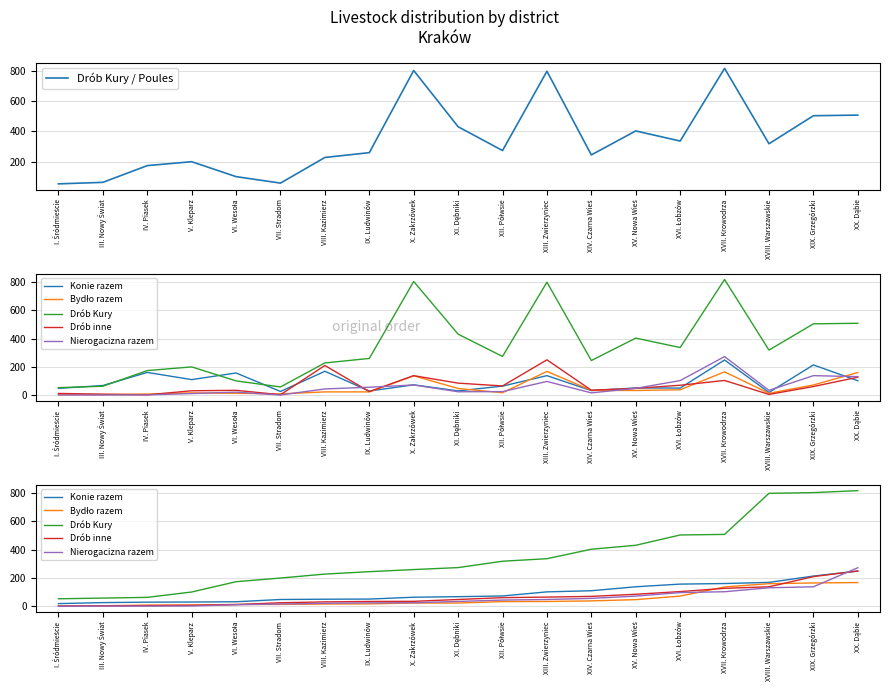

What is the sum of all Bydło razem values?

964